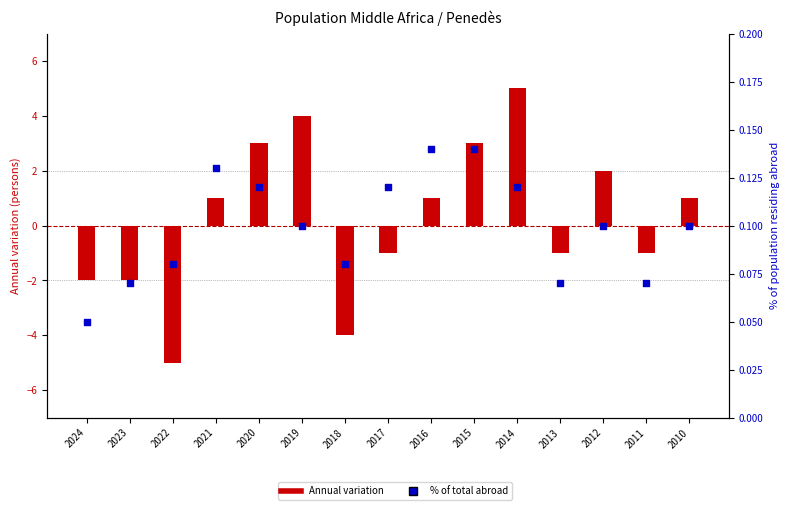

At which category is the sum across all series the highest?

2014